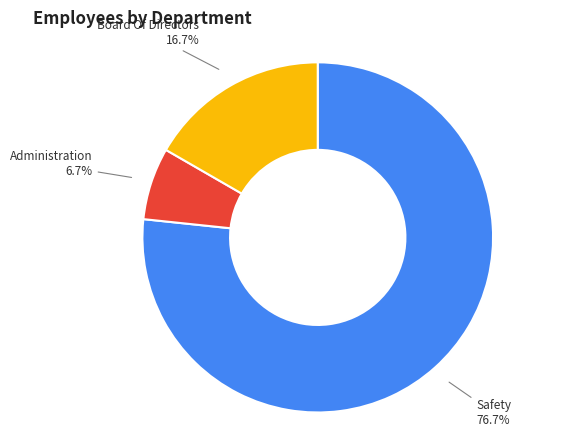

Is there any slice that represents more than half of the pie?

Yes